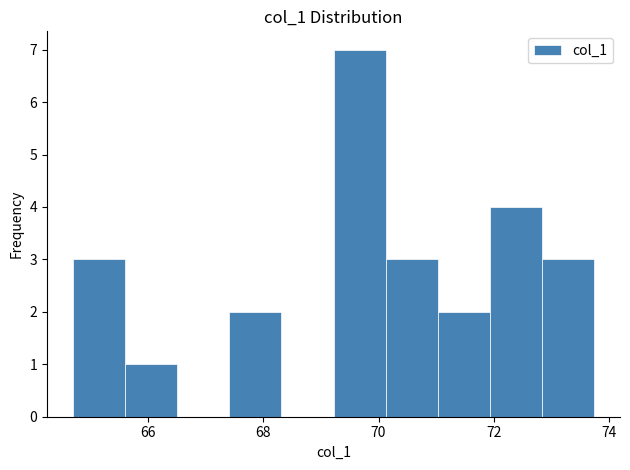

Reading left to right, list every bar in this chart as the range it spans on the x-axis followed by its height. Neither the bar edges nor the heights are printed on the chart, so give them approximately, as read against the axes.

64.6 to 65.6: 3
65.6 to 66.6: 1
66.6 to 67.4: 0
67.4 to 68.4: 2
68.4 to 69.2: 0
69.2 to 70.2: 7
70.2 to 71.0: 3
71.0 to 72.0: 2
72.0 to 72.8: 4
72.8 to 73.8: 3